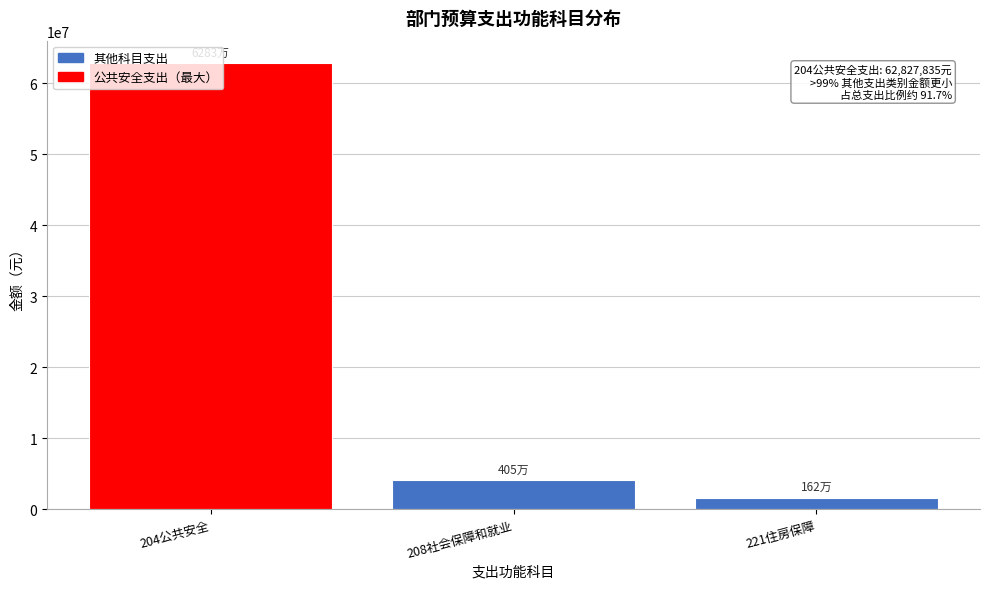

What is the sum of the values at 204公共安全 and 208社会保障和就业?

66878527.2